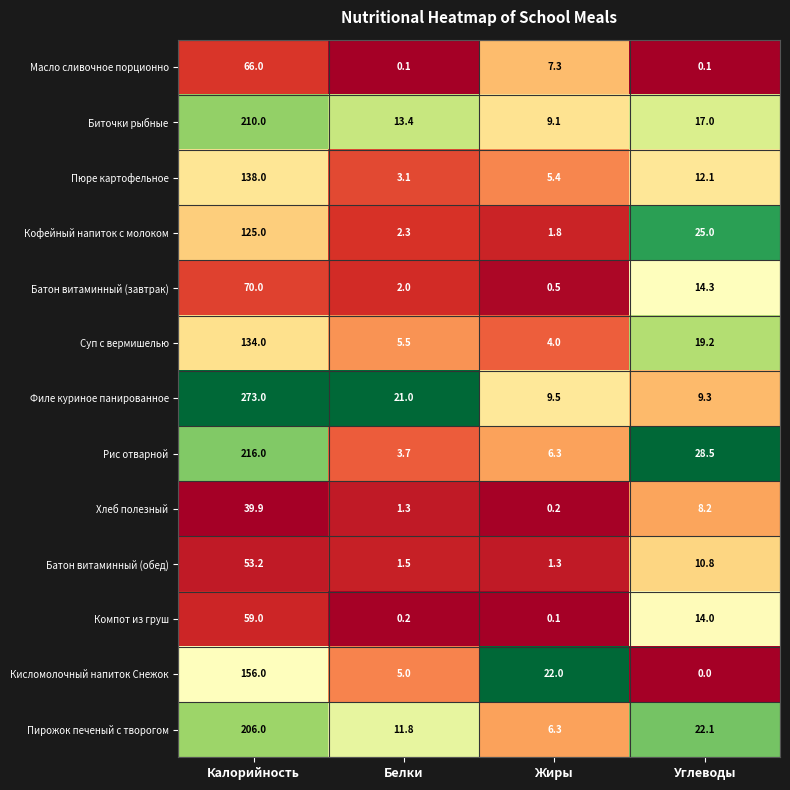

What is the total value across all series at Белки?

70.9